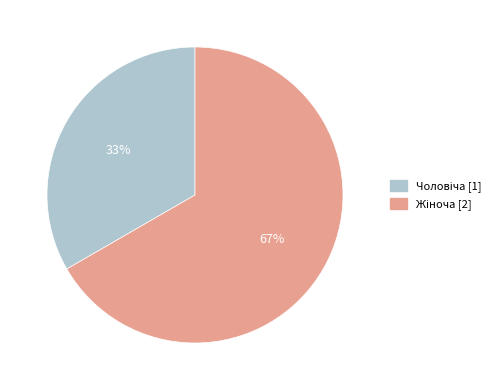

Does any single category account for the majority?

Yes